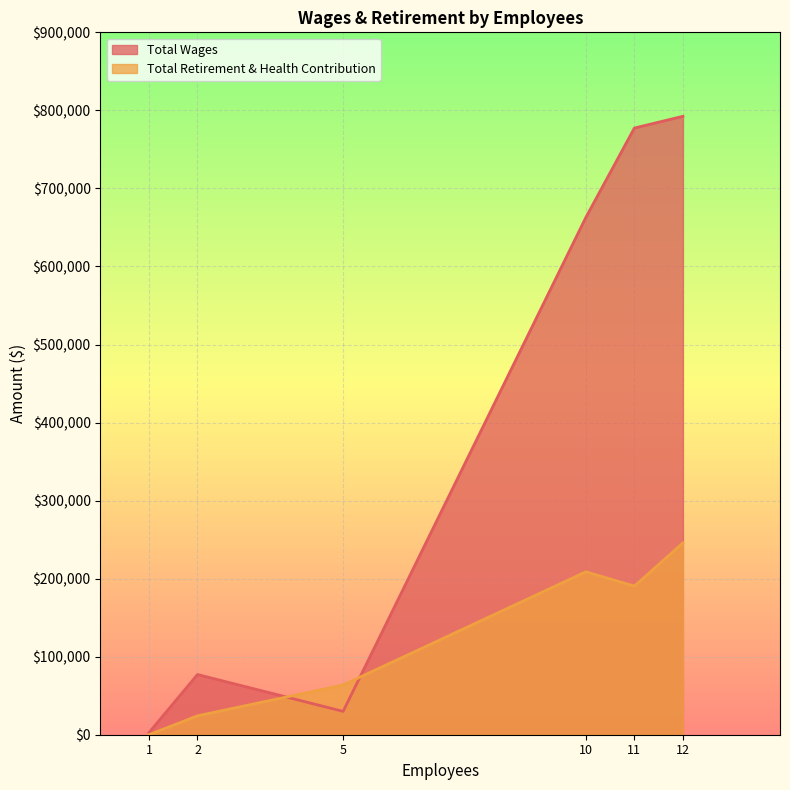

Reading right to left, extract all data points from this chart.

Total Wages: 12=792400	11=777358	10=662781	5=29920	2=77141	1=2670
Total Retirement & Health Contribution: 12=245774	11=190426	10=208765	5=63691	2=24216	1=0